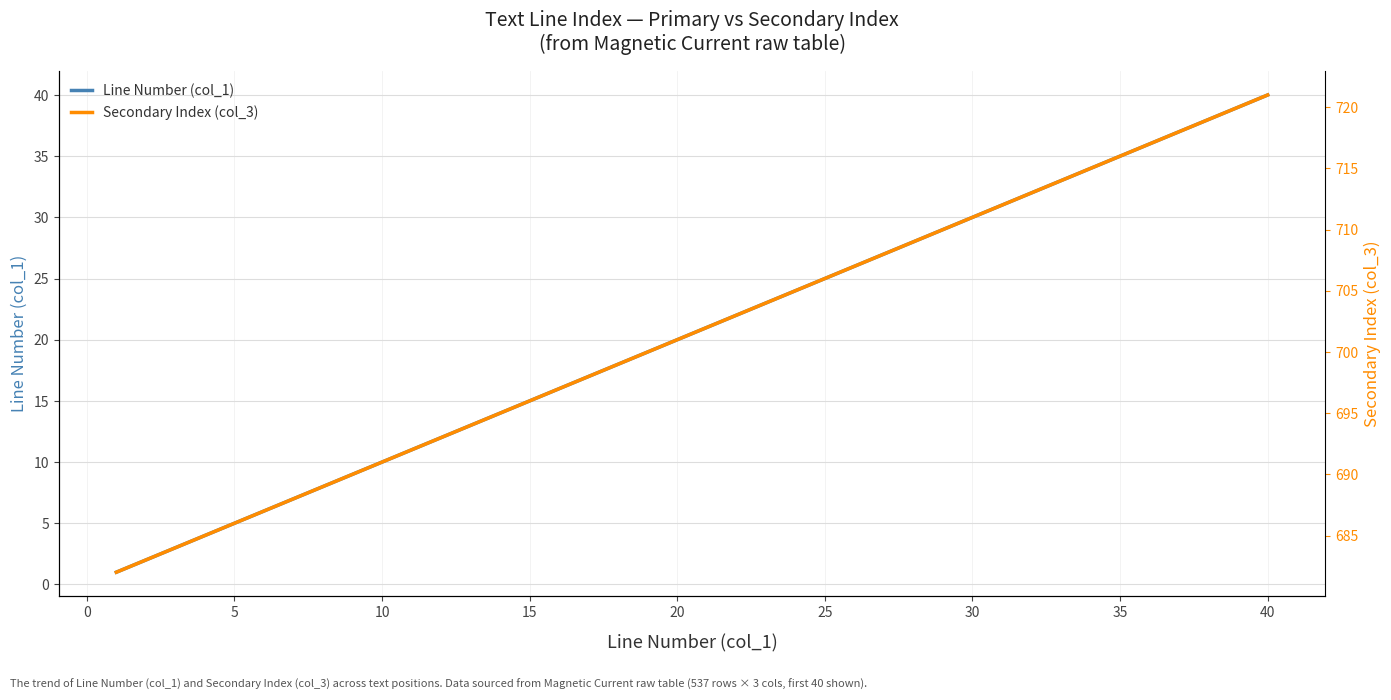

Count the number of categories in the chart.

40